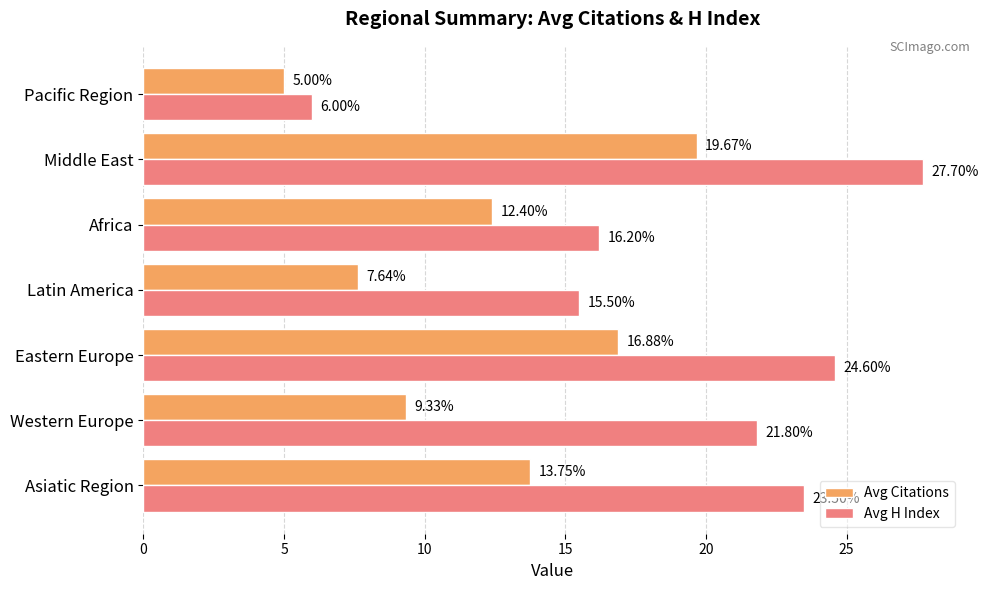

Which category has the highest value in the Avg Citations series?

Middle East